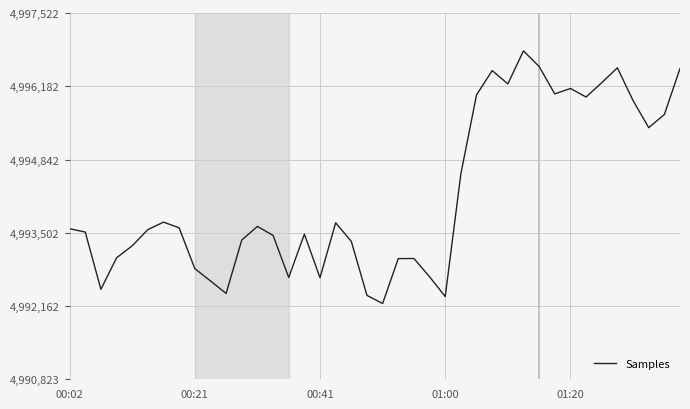

Is this an area chart (filled region under the line)?

No